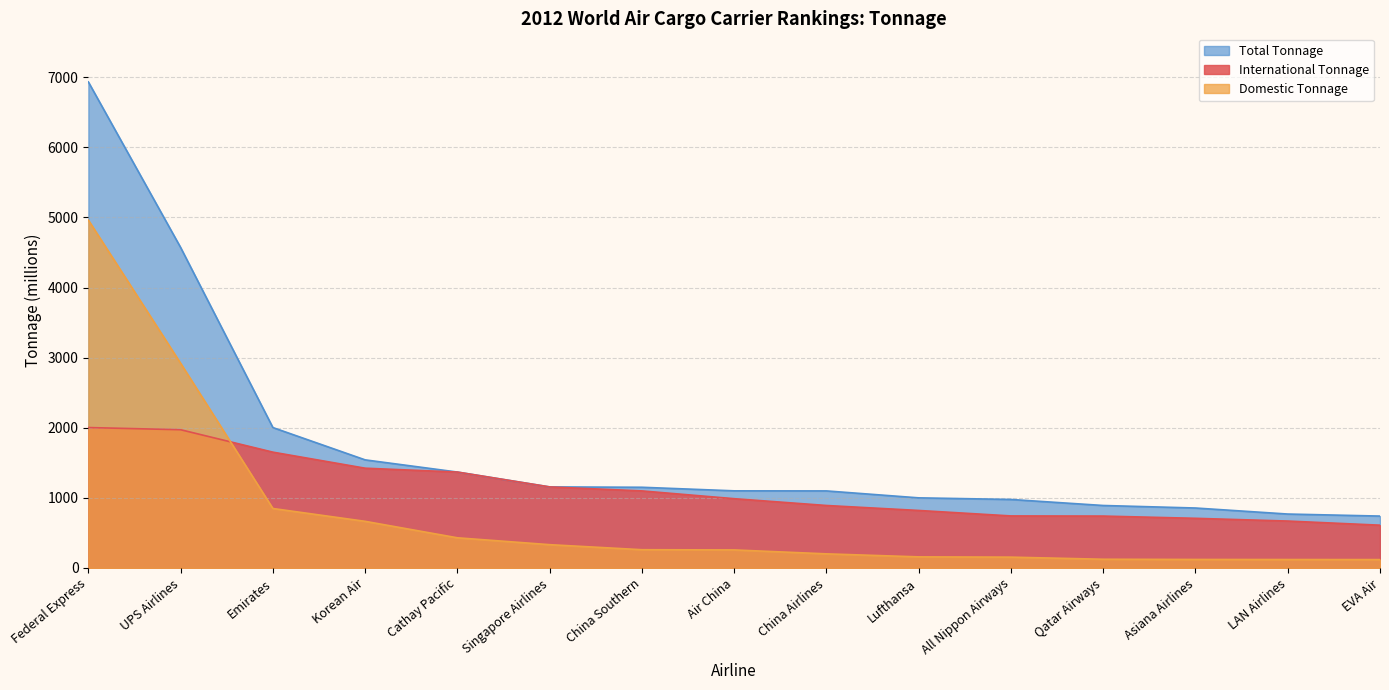

Does the chart display data point markers on the line(s)?

No